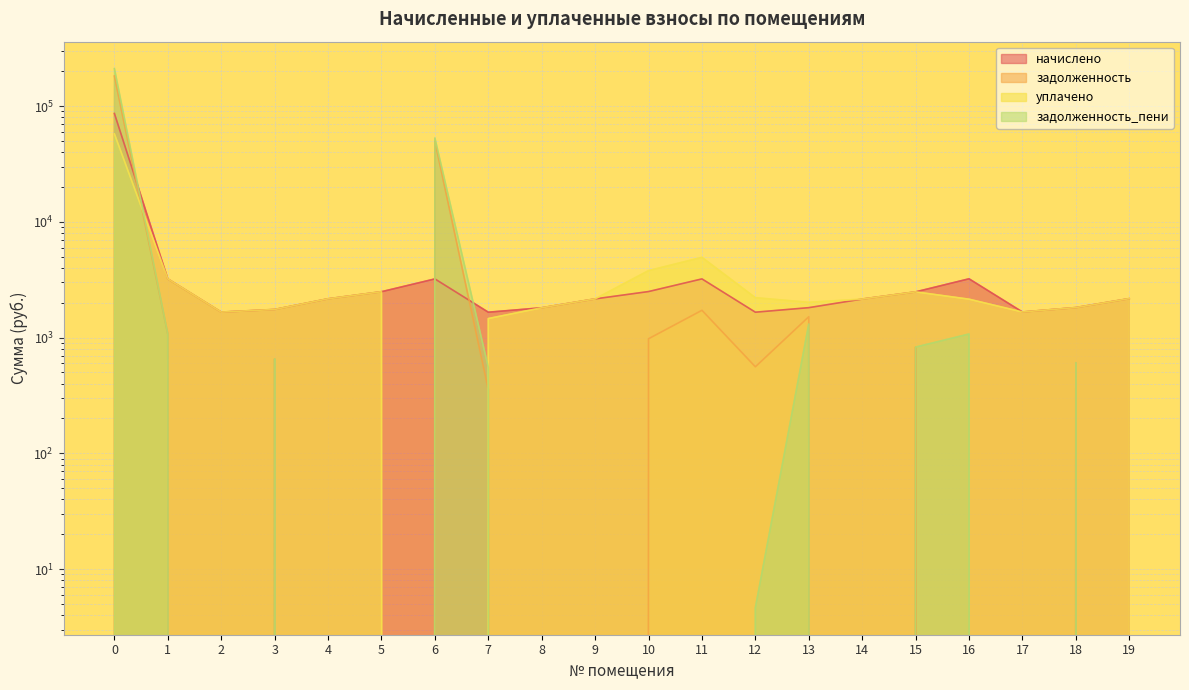

How many series are shown in this chart?

4